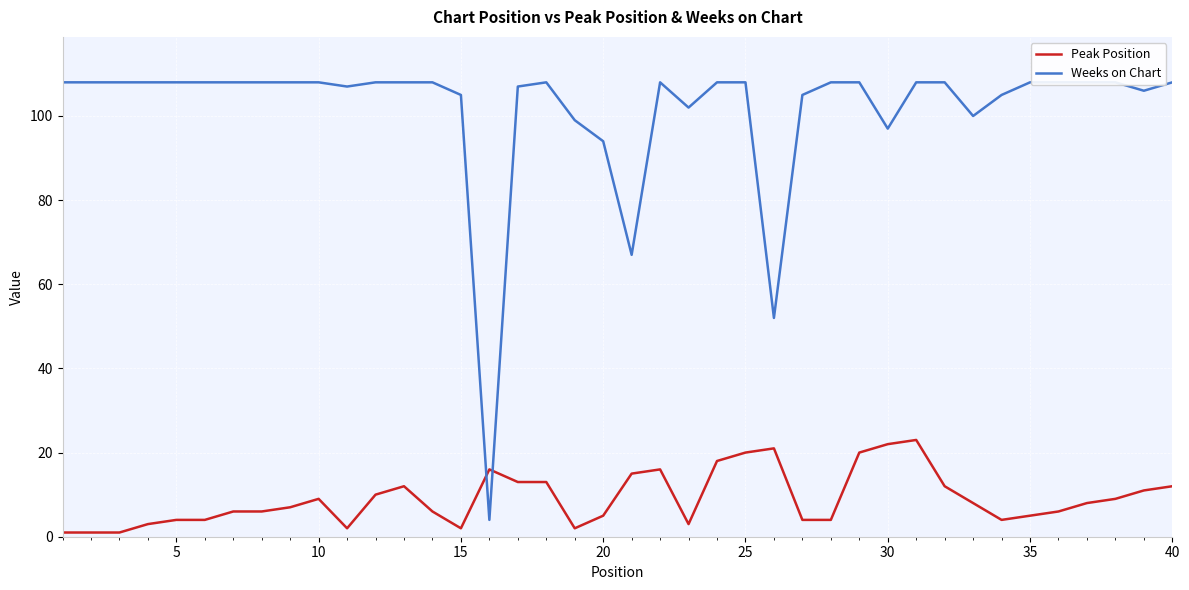

What are all the series names shown in the legend?

Peak Position, Weeks on Chart